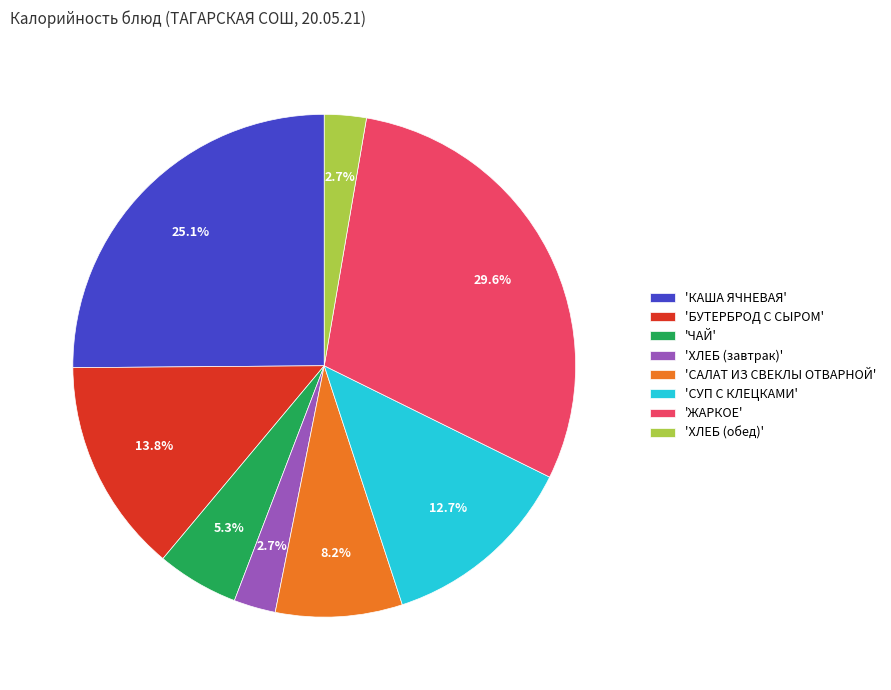

What is the largest slice in the pie chart?

'ЖАРКОЕ'